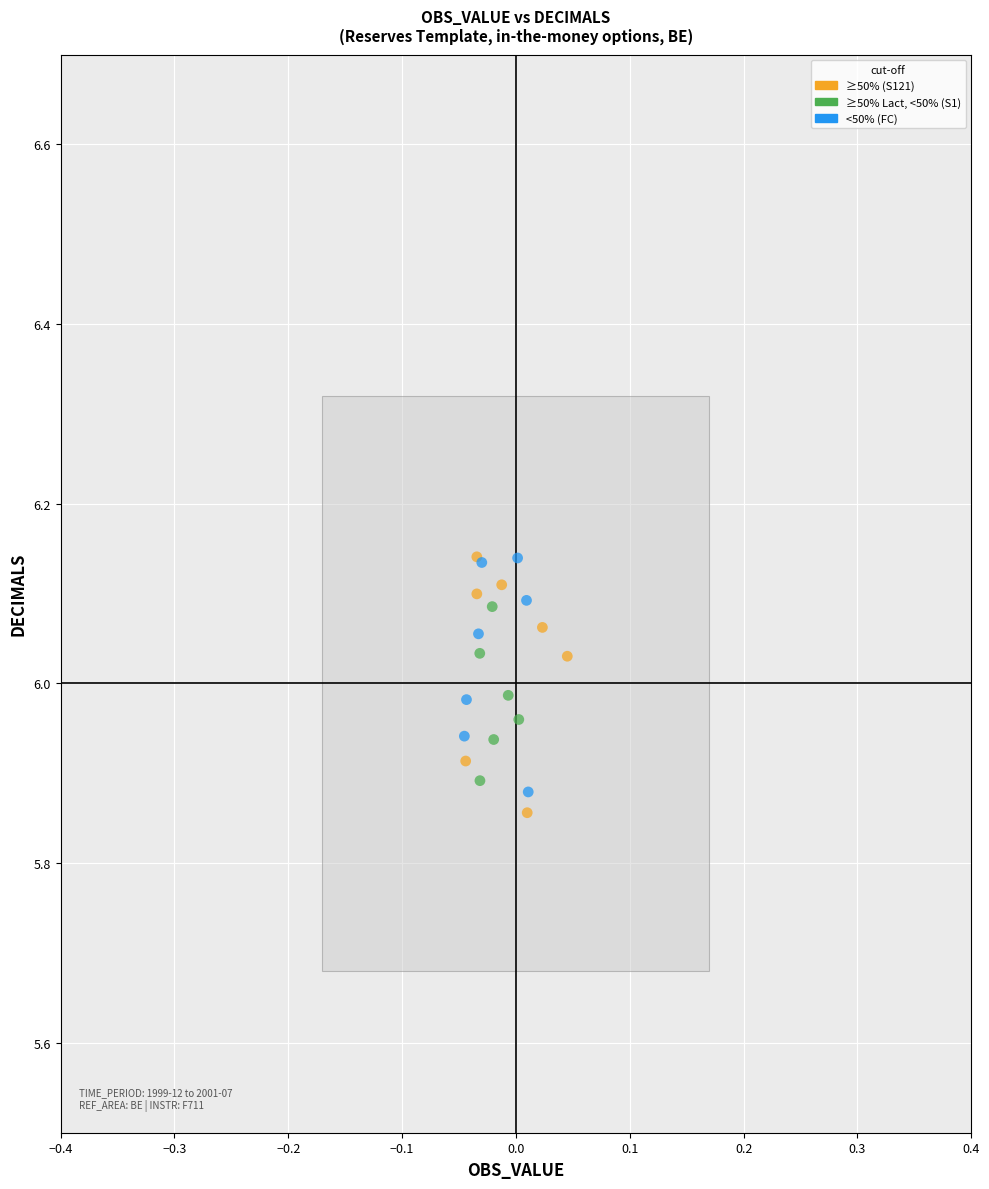

What are all the series names shown in the legend?

≥50% (S121), ≥50% Lact, <50% (S1), <50% (FC)